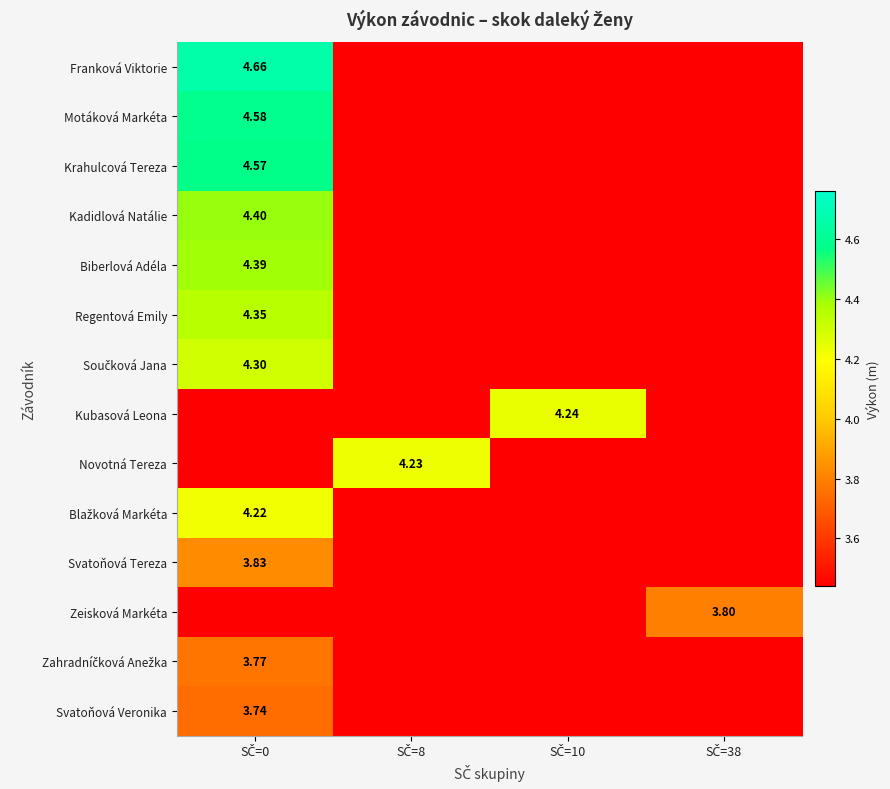

Is it true that Blažková Markéta equals 1.5 at SČ=38?

False